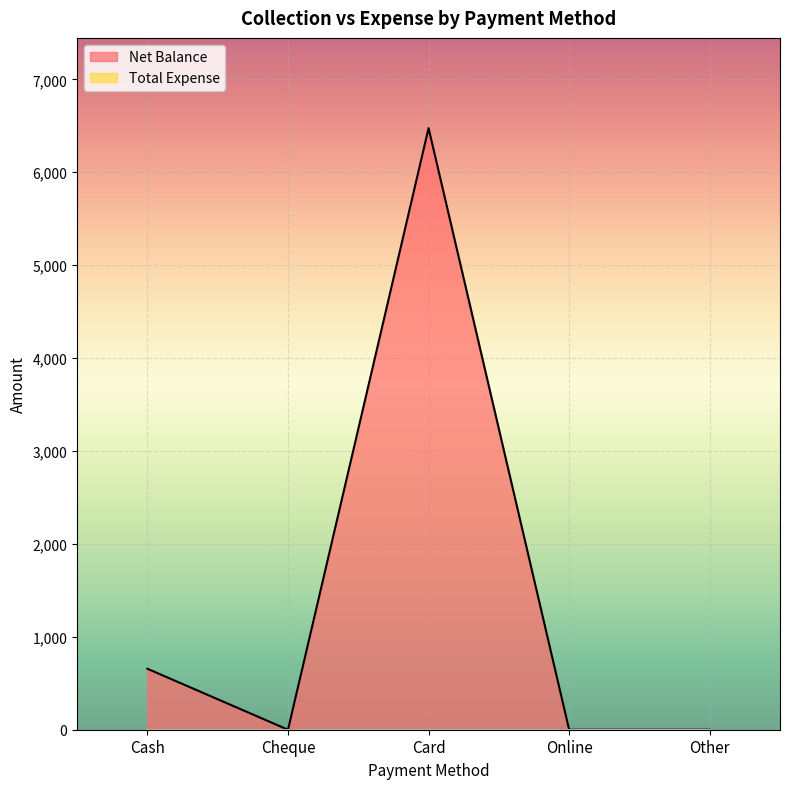

Reading right to left, transcribe all the data shown in this chart.

0	0	6475	0	656